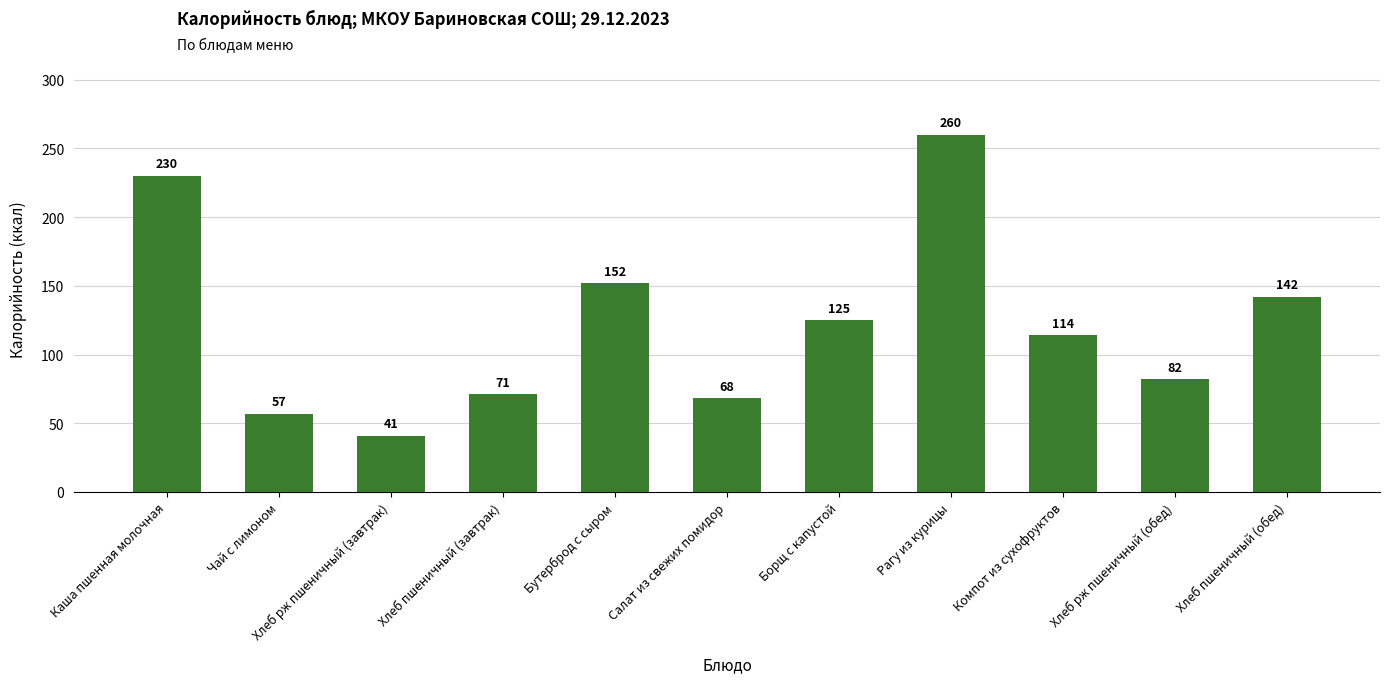

Between Хлеб пшеничный (завтрак) and Бутерброд с сыром, which is larger?

Бутерброд с сыром